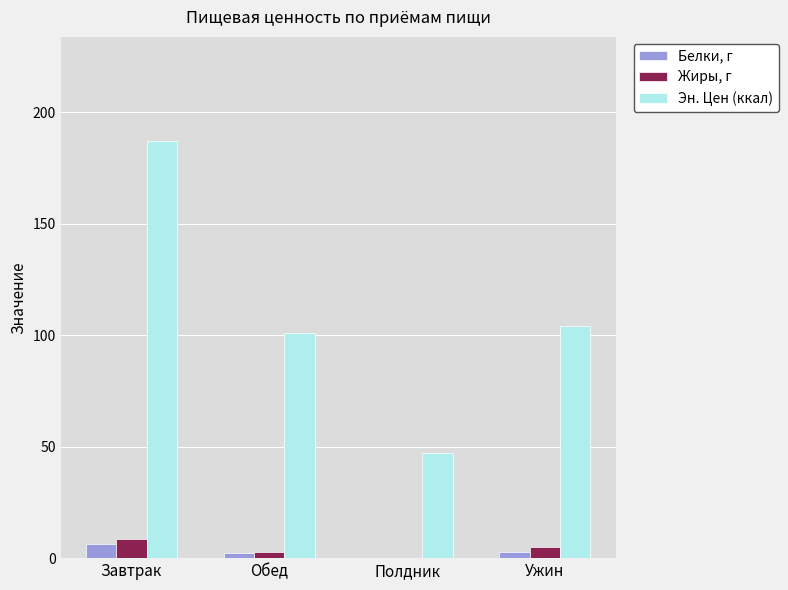

How many groups of bars are there?

4